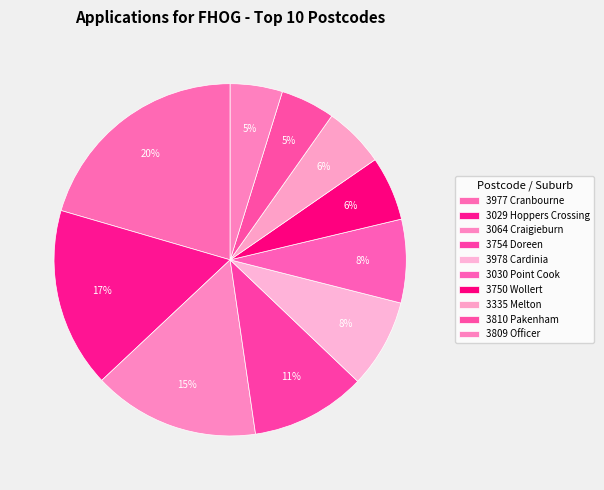

To the nearest percent, what is the combined percentage of 3064 Craigieburn and 3809 Officer?

20%